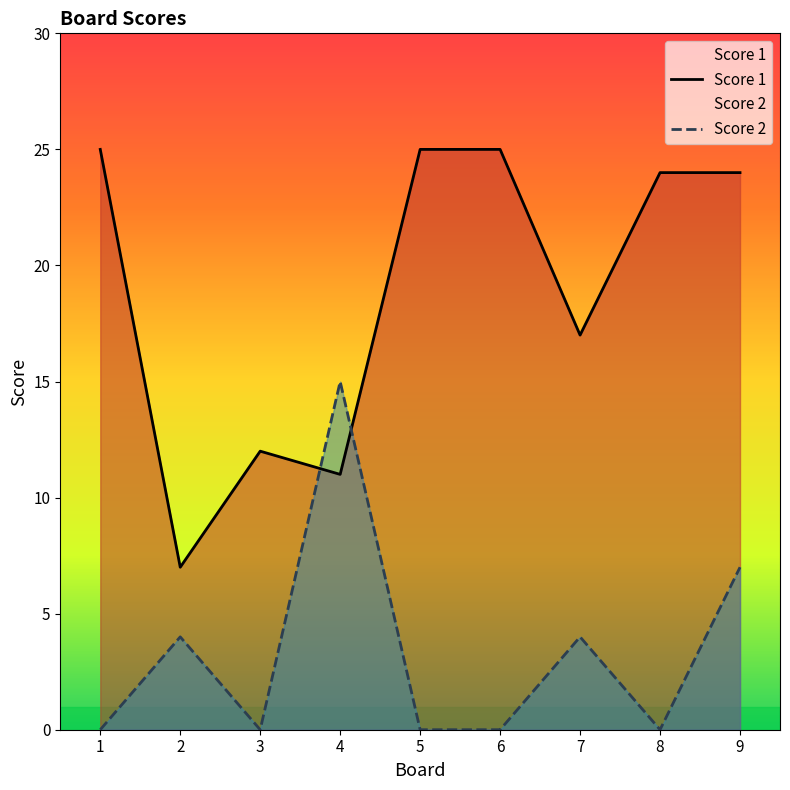

Reading right to left, list all the values displayed in this chart.

Score 1: 9=24	8=24	7=17	6=25	5=25	4=11	3=12	2=7	1=25
Score 2: 9=7	8=0	7=4	6=0	5=0	4=15	3=0	2=4	1=0